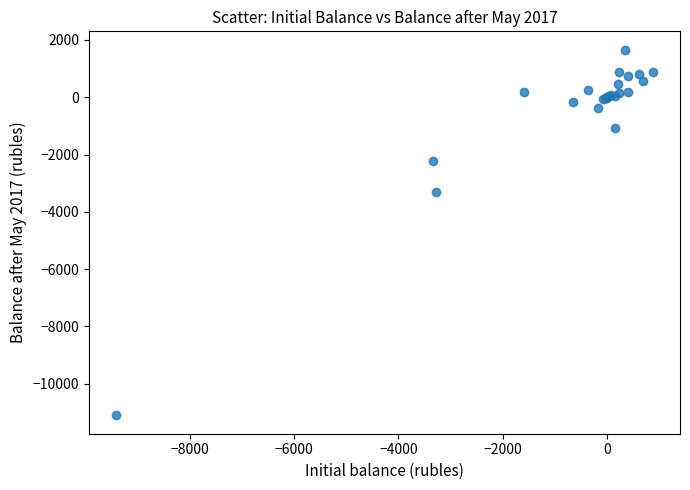

What Y value in the scatter plot is closest to -4720?

-3291.9